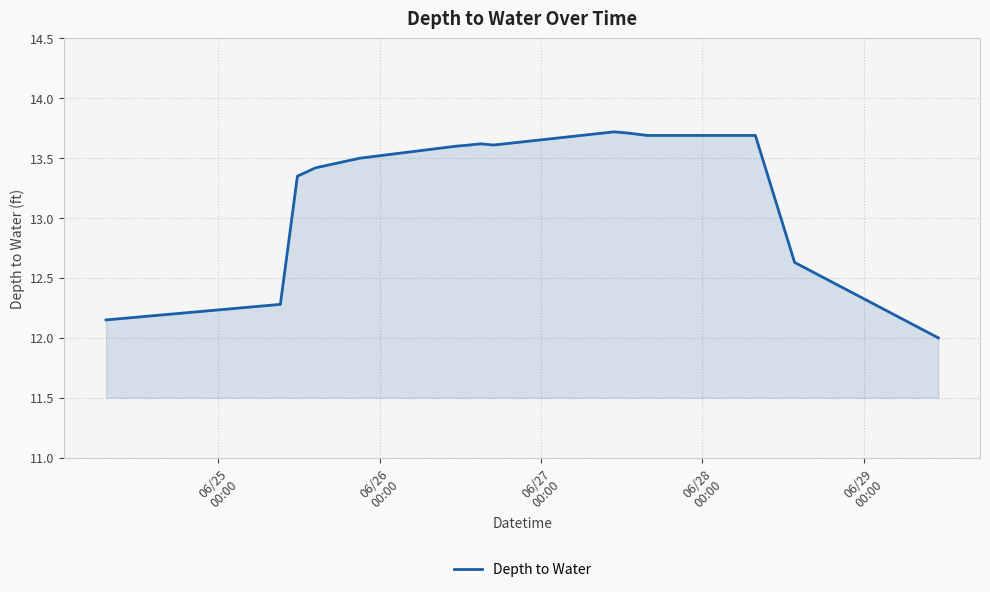

What is the minimum value shown in the chart?

12.0